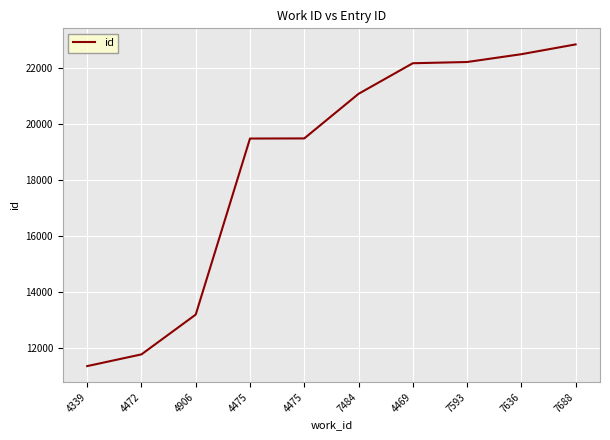

List the labels in order of value, largest first.

7688, 7636, 7593, 4469, 7484, 4475, 4475, 4906, 4472, 4339